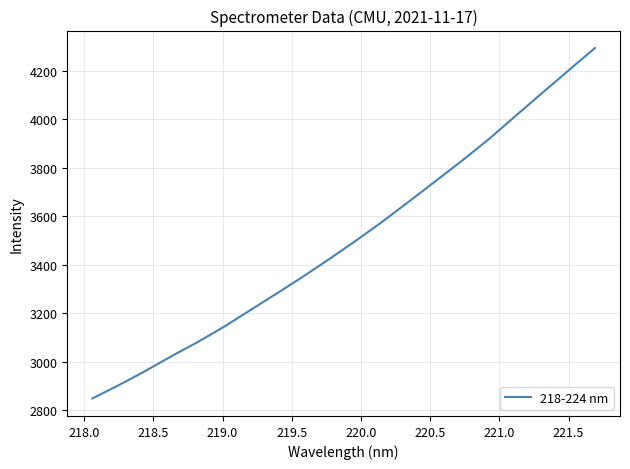

What is the difference between the maximum and second lowest values?

1388.5